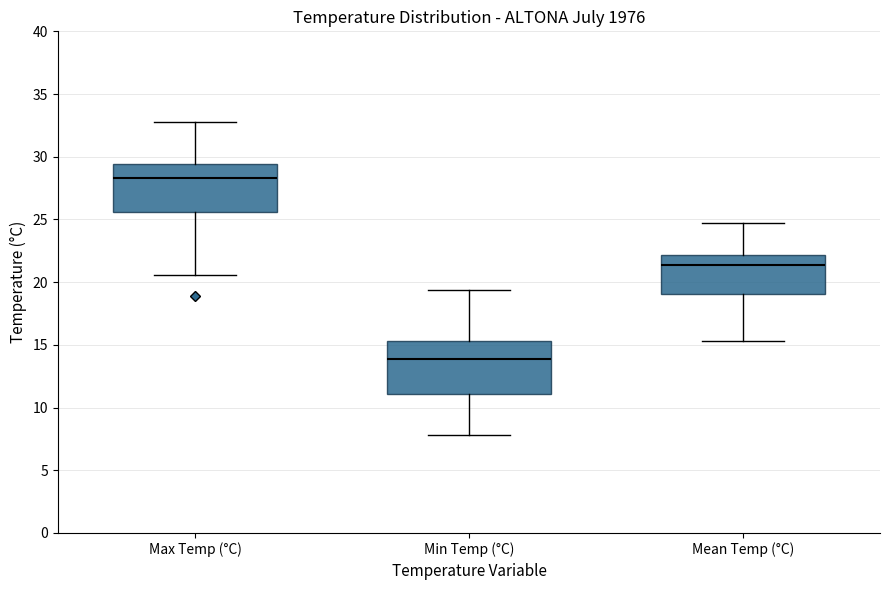

Where is the upper edge of the box for Max Temp (°C) on the y-axis? The values are not printed on the chart, so give them approximately, as read against the axis.

29.5